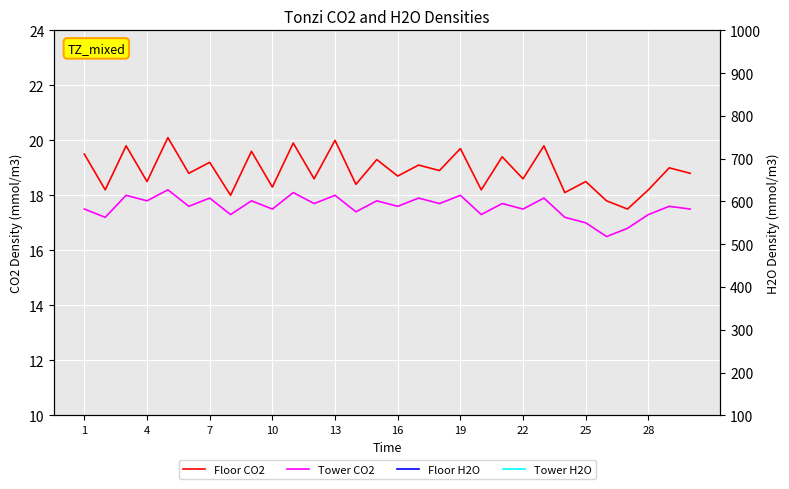

Where is Floor H2O nearest to the value 15?

7